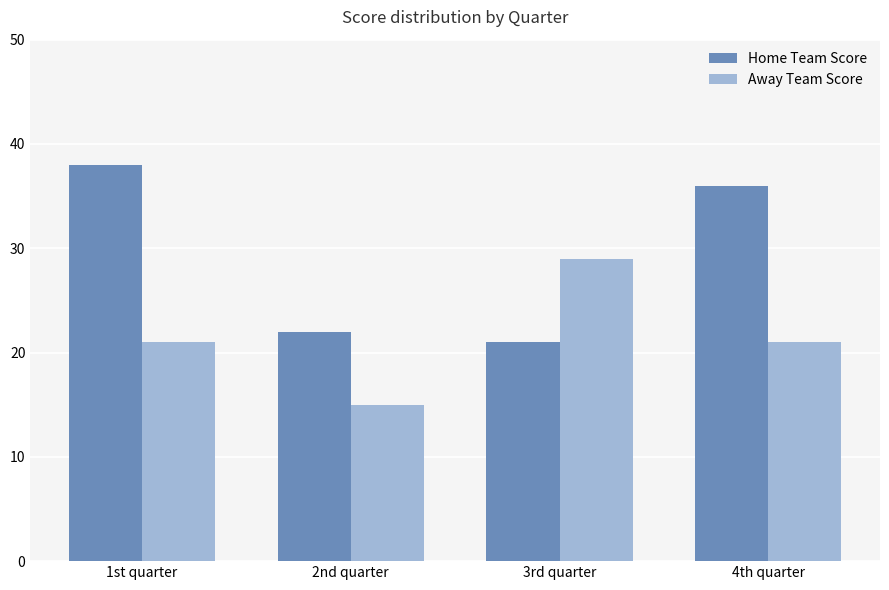

Reading right to left, what are all the values shown in this chart?

Home Team Score: 36	21	22	38
Away Team Score: 21	29	15	21